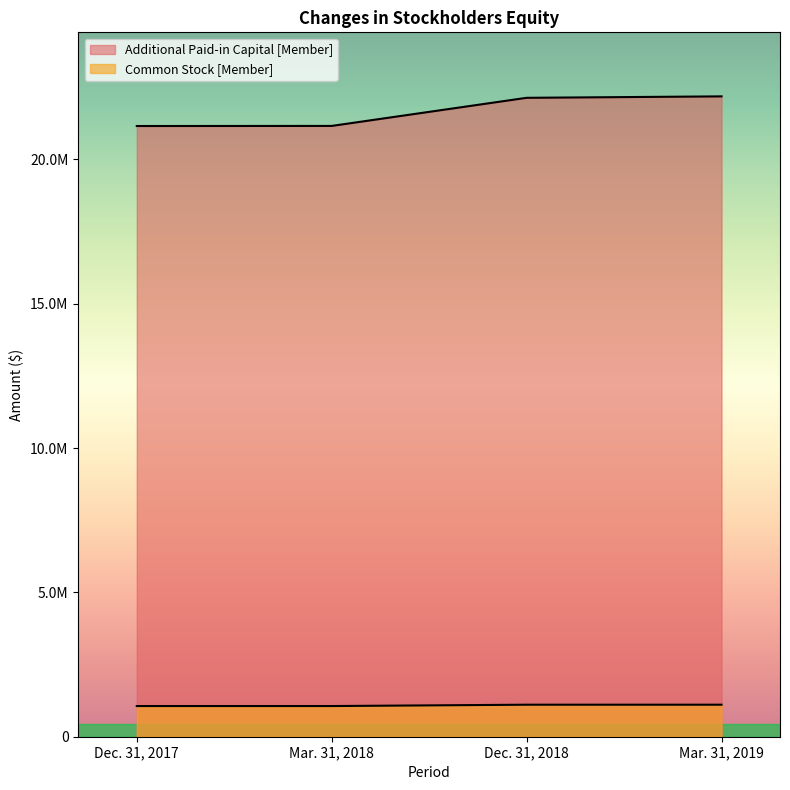

What is the sum of all Additional Paid-in Capital [Member] values?

86628337.0